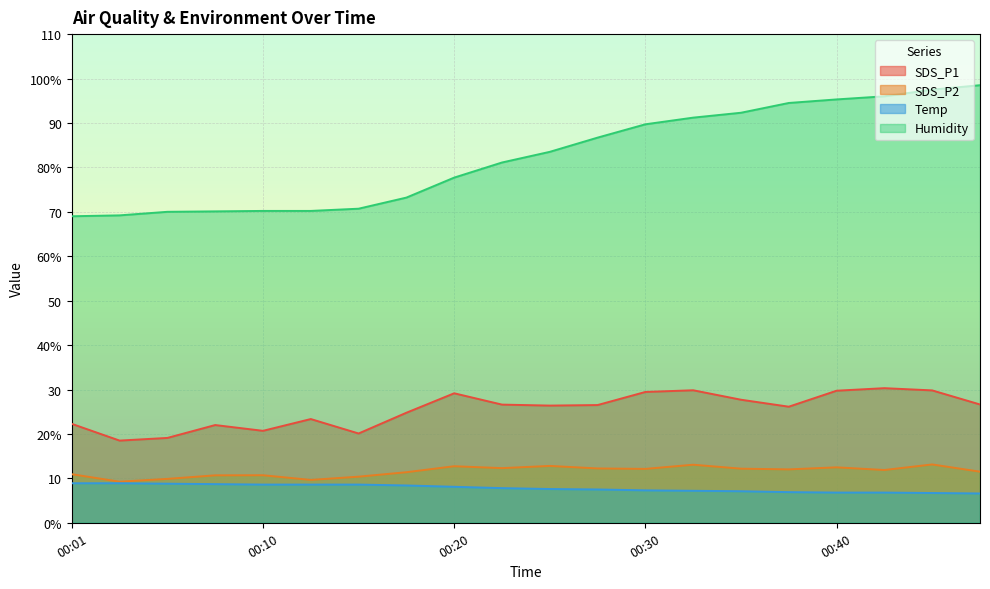

How many series are shown in this chart?

4